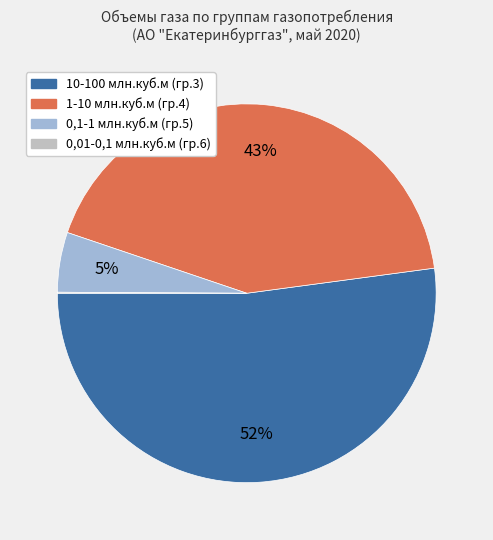

Is there any slice that represents more than half of the pie?

Yes